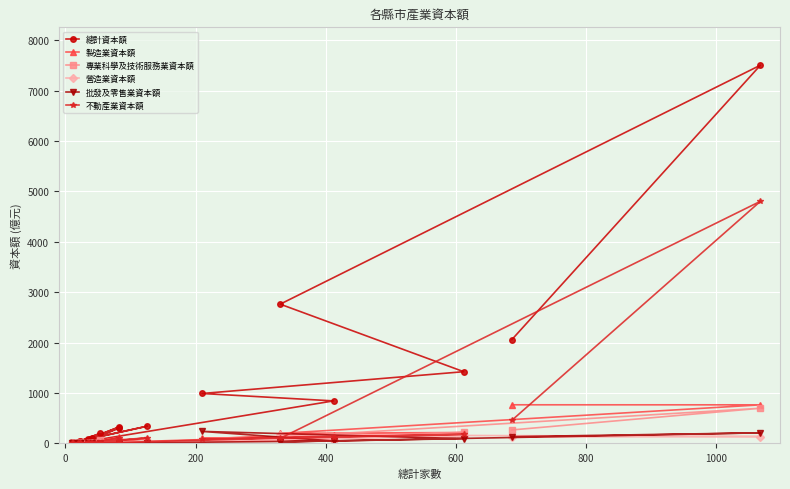

Reading left to right, list all the values displayed in this chart.

總計資本額: 2059.6	7506.0	2762.7	1422.3	989.8	842.8	45.0	303.9	100.2	342.1	46.9	196.7	41.6	50.2	7.1	24.1	24.2	27.5	327.2	80.6
製造業資本額: 765.4	764.6	198.8	214.8	97.7	158.9	3.7	57.5	25.9	90.8	7.2	13.0	6.8	6.6	0.0	3.0	0.0	3.0	116.8	7.0
專業科學及技術服務業資本額: 266.5	696.7	124.9	216.4	46.3	87.7	5.3	48.9	14.4	21.3	14.7	63.6	23.3	9.0	1.0	2.1	0.0	1.0	26.1	11.7
營造業資本額: 126.4	135.3	170.2	142.6	44.7	75.0	10.8	16.4	3.6	23.1	1.0	10.1	3.0	3.4	0.4	0.8	3.0	2.8	44.2	3.0
批發及零售業資本額: 132.9	208.8	29.9	94.2	237.1	47.7	0.8	9.0	0.5	11.4	3.0	15.2	0.0	1.0	1.3	0.4	0.0	5.0	9.3	0.6
不動產業資本額: 458.1	4804.9	100.3	179.5	79.2	136.0	1.0	107.7	4.8	110.0	10.0	1.0	4.0	2.0	2.0	0.0	0.0	6.0	50.7	29.7